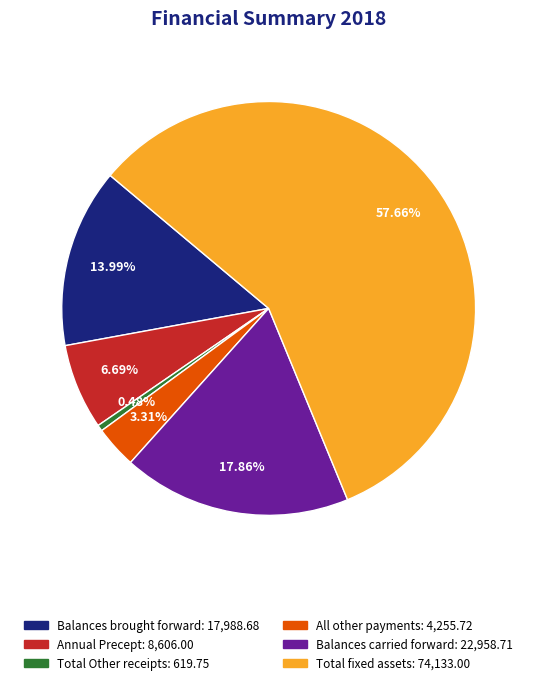

Which category has the smallest portion of the pie?

Total Other receipts